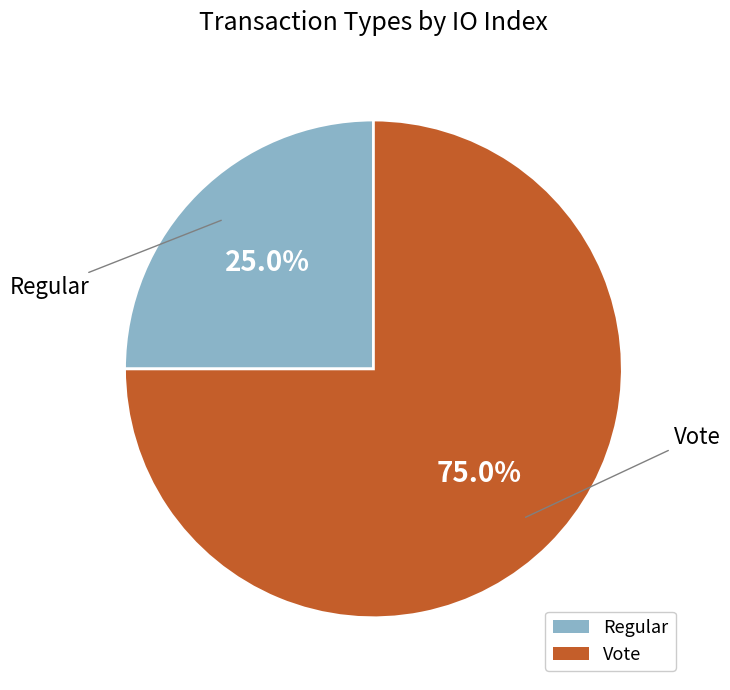

Count the number of slices in the pie.

2